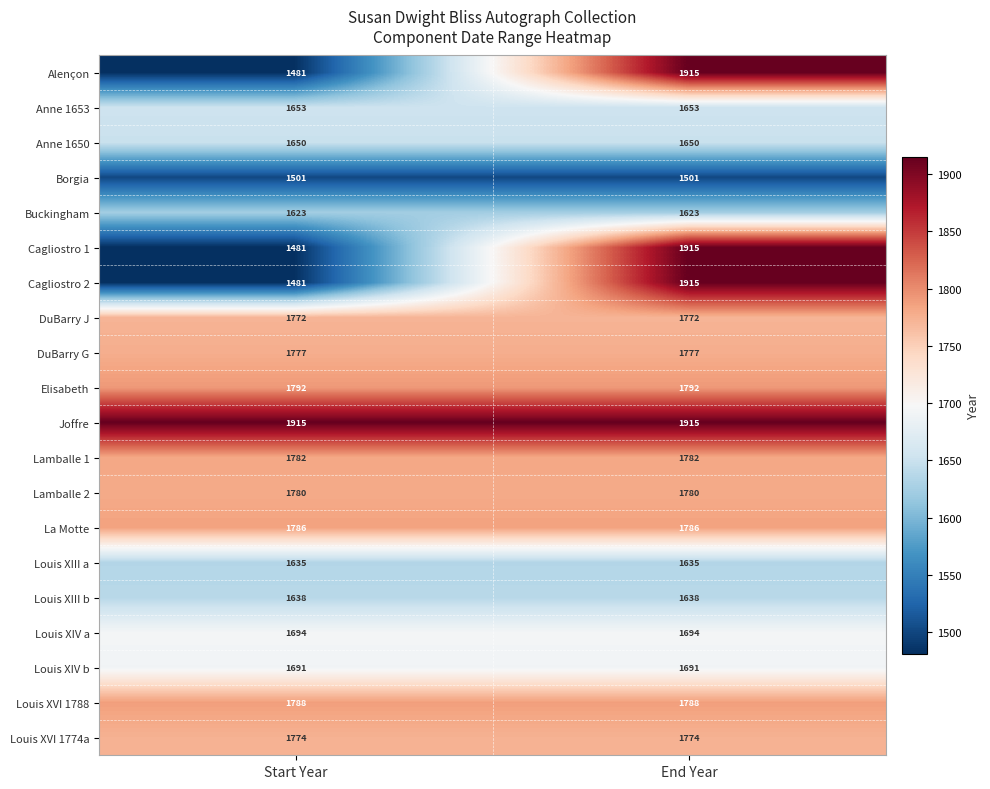

What is the spread (max minus min) of values at Start Year?

434